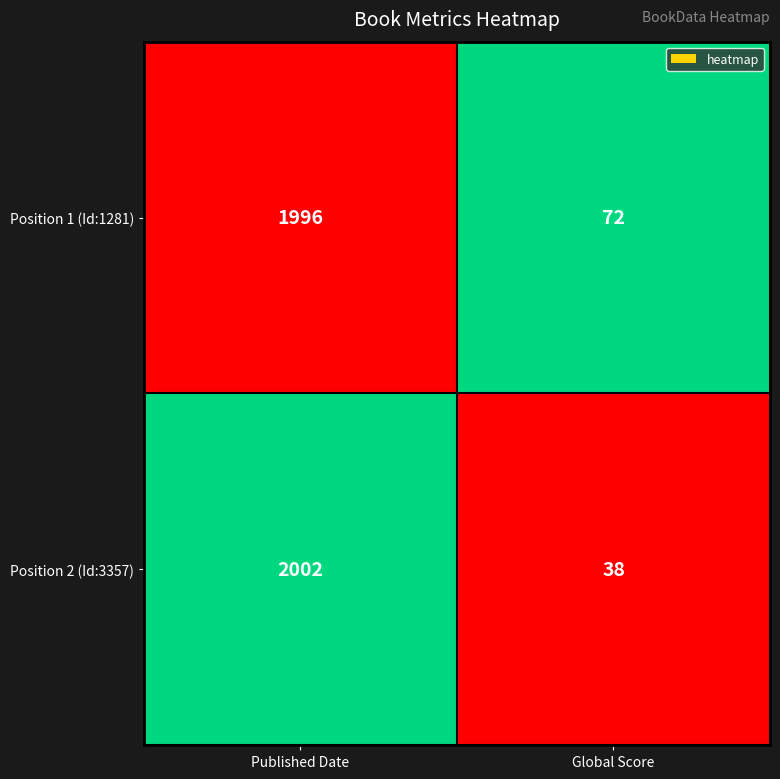

Reading left to right, transcribe all the data shown in this chart.

Position 1 (Id:1281): 1996	72
Position 2 (Id:3357): 2002	38